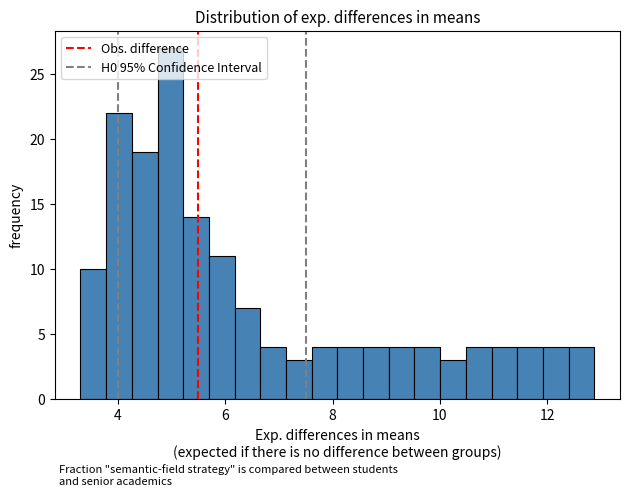

Read against the x-axis, roughly where is the centre of the tallest bar?

5.0